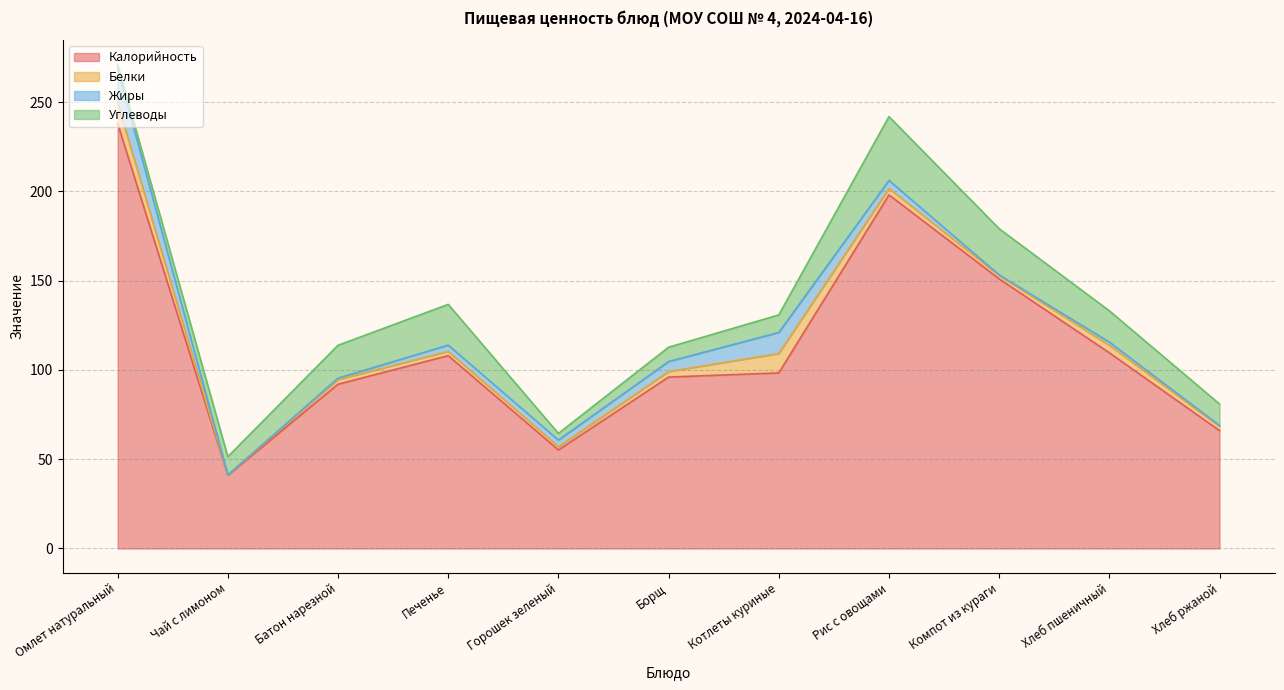

Where is Жиры nearest to the value 9?

Котлеты куриные